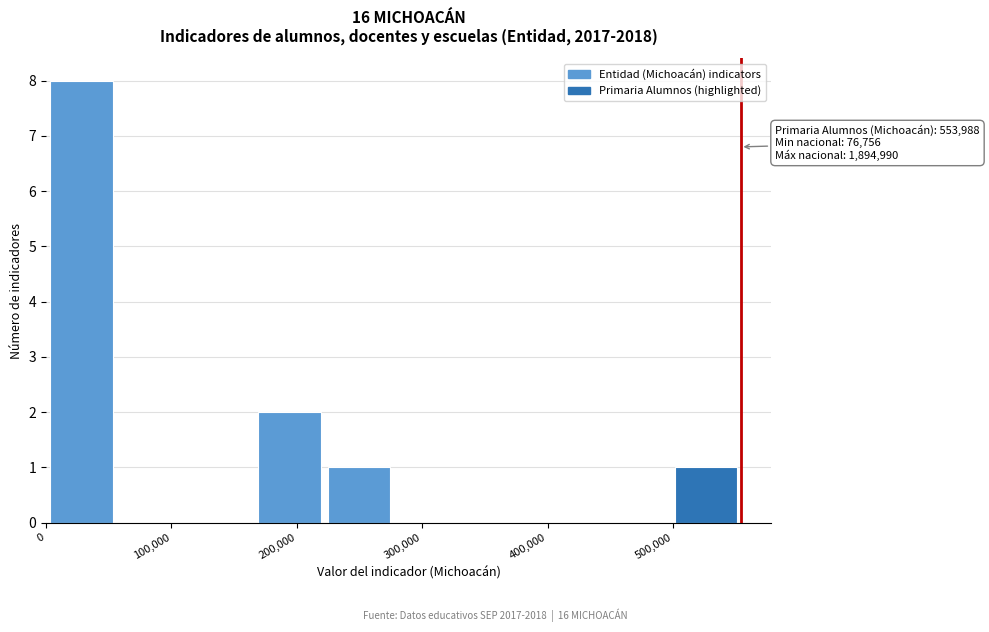

Over which range of the x-axis is the bar tallest?

0 to 60000